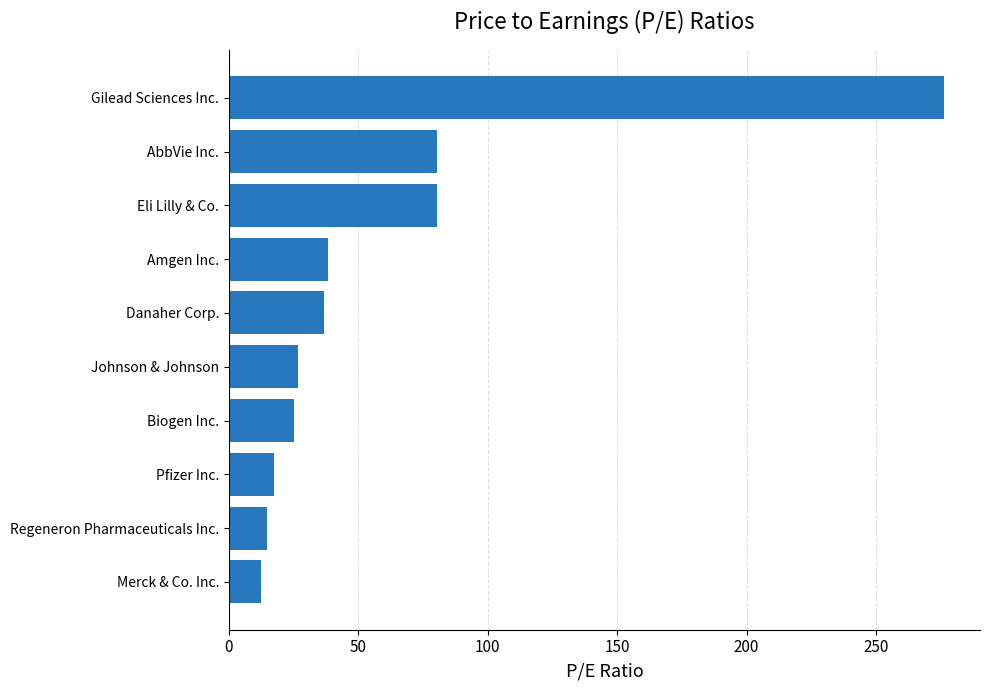

What is the greatest value displayed?

276.4